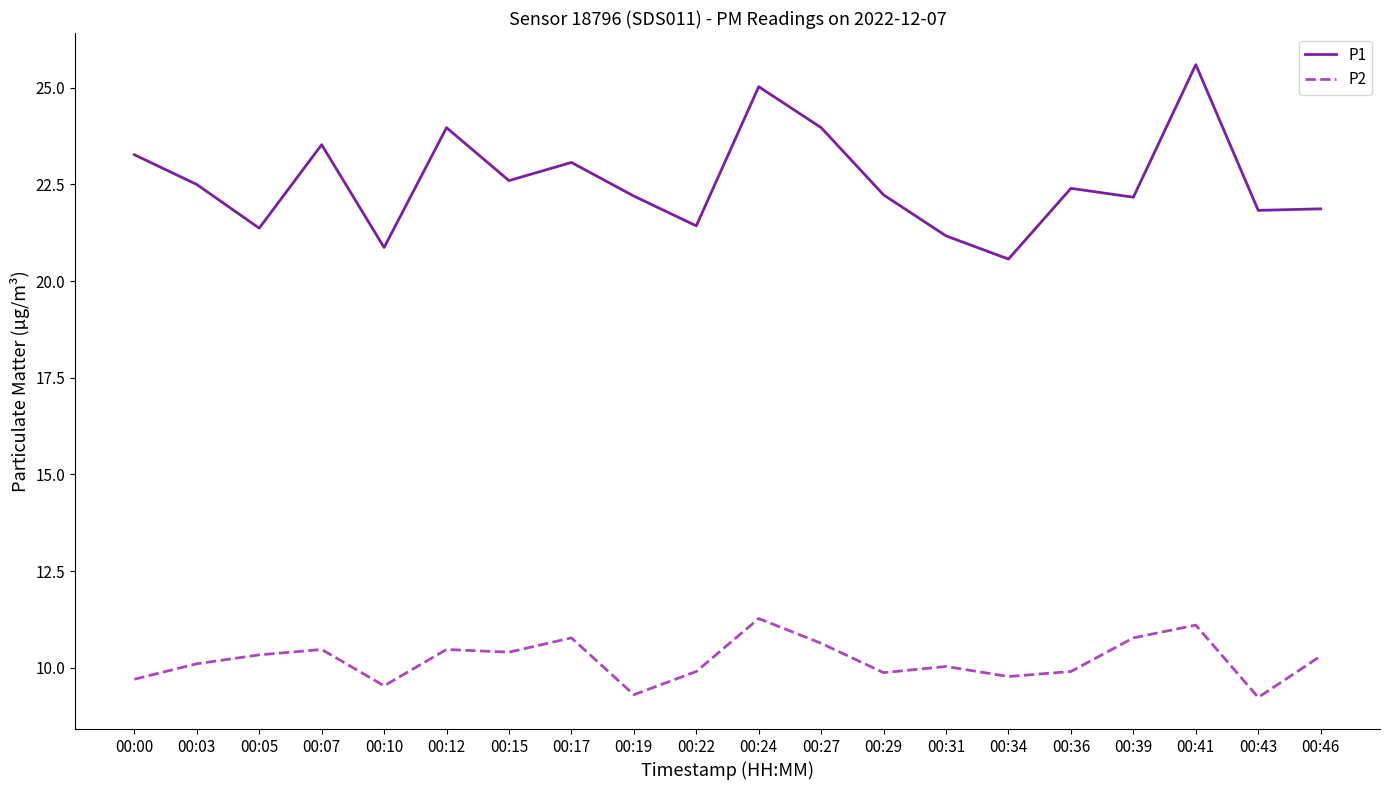

Rank the series at 00:34 from lowest to highest value.

P2, P1